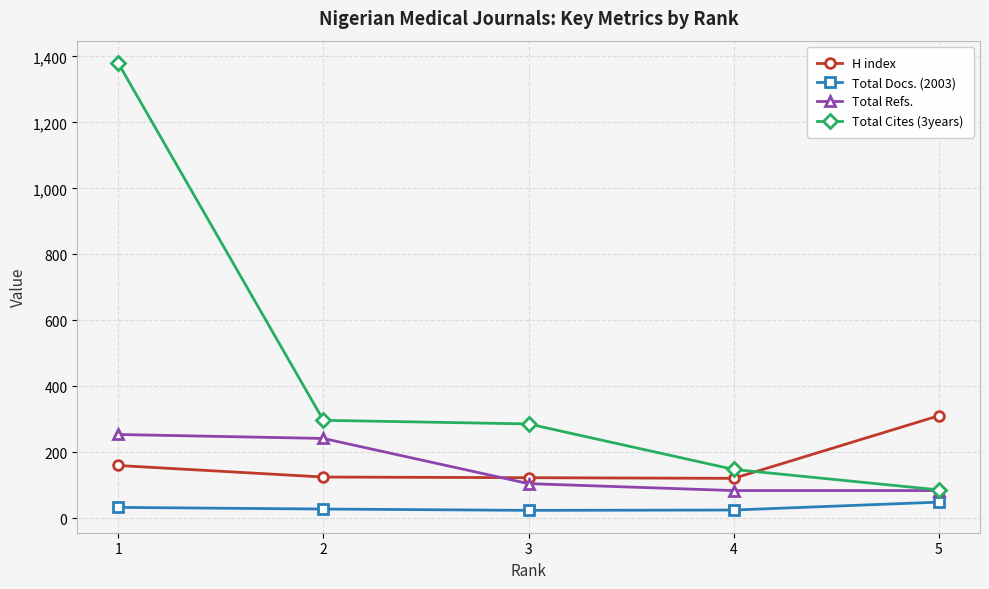

Which series changed the most between 2 and 3?

Total Refs.